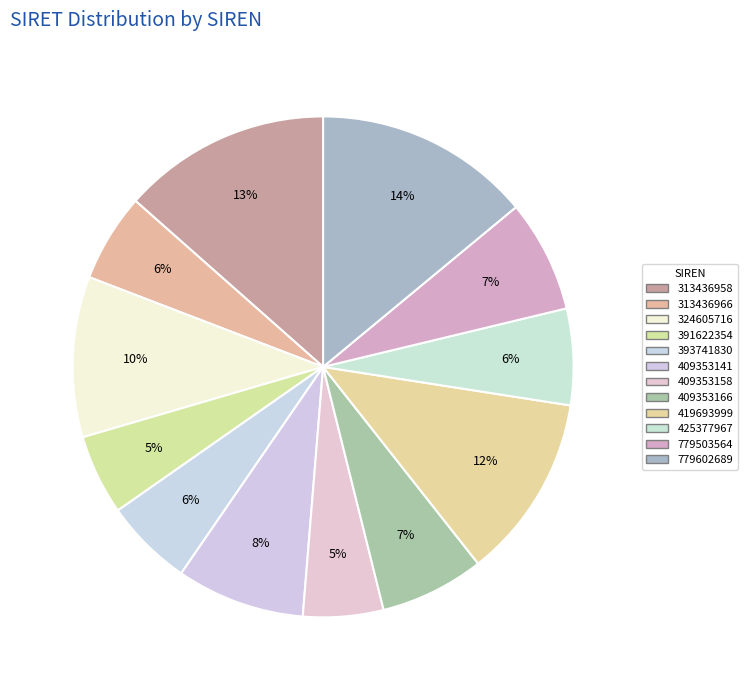

Which category has the biggest portion of the pie?

779602689